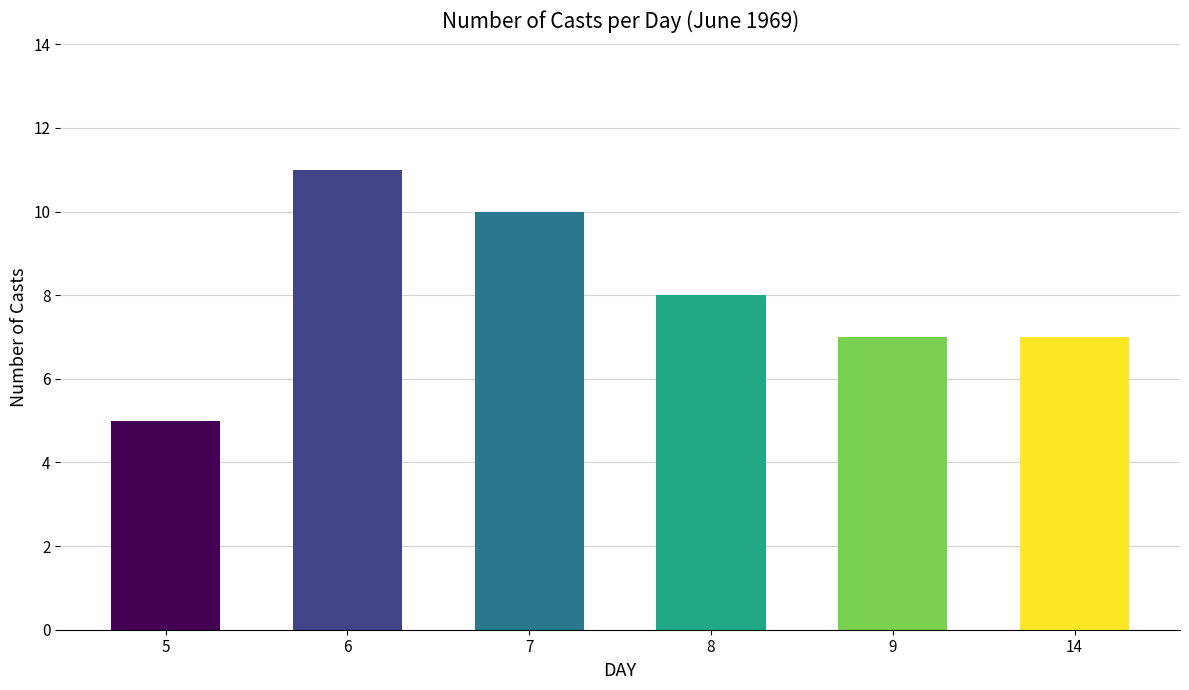

At which label does the data first exceed 8?

6